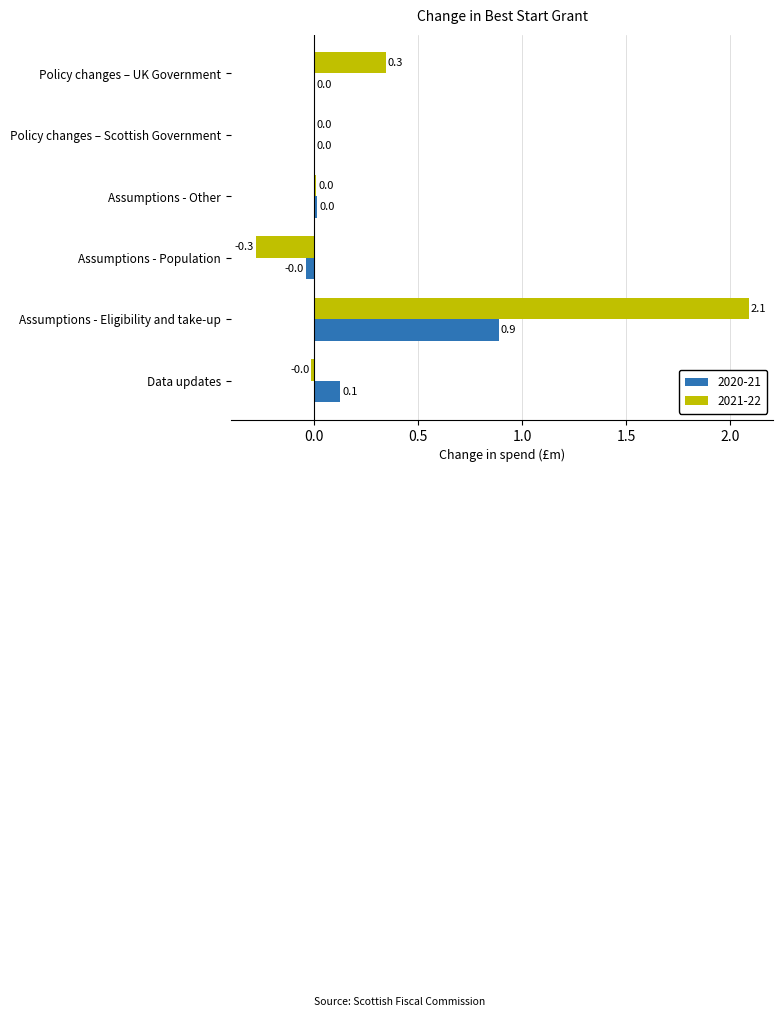

What is the sum of the 2021-22 values at Policy changes – UK Government and Policy changes – Scottish Government?

0.3